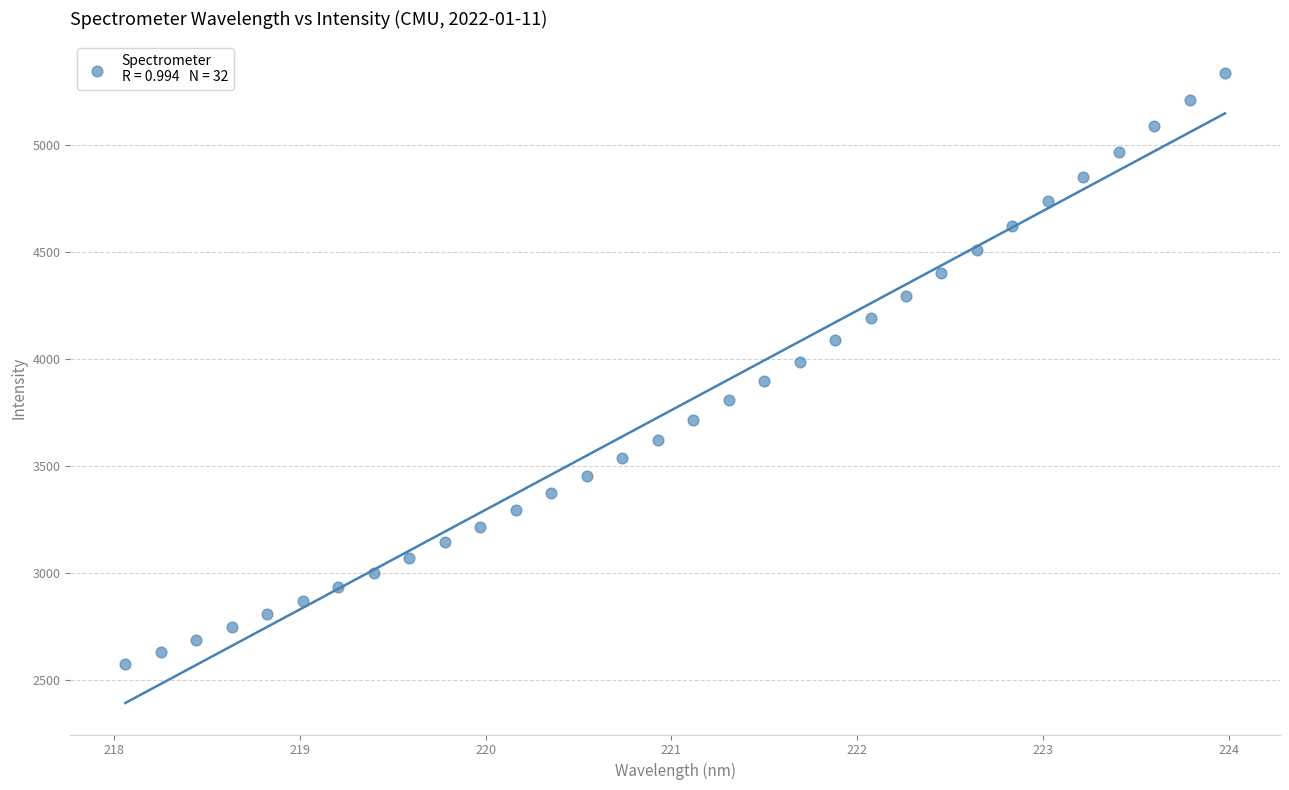

What is the range of X values (max minus min)?

5.9